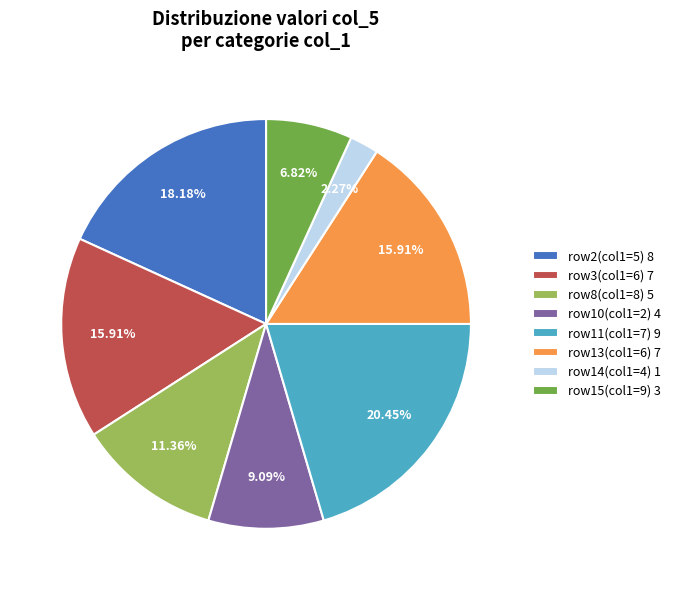

To the nearest percent, what is the difference between the largest and smallest slice percentages?

18%